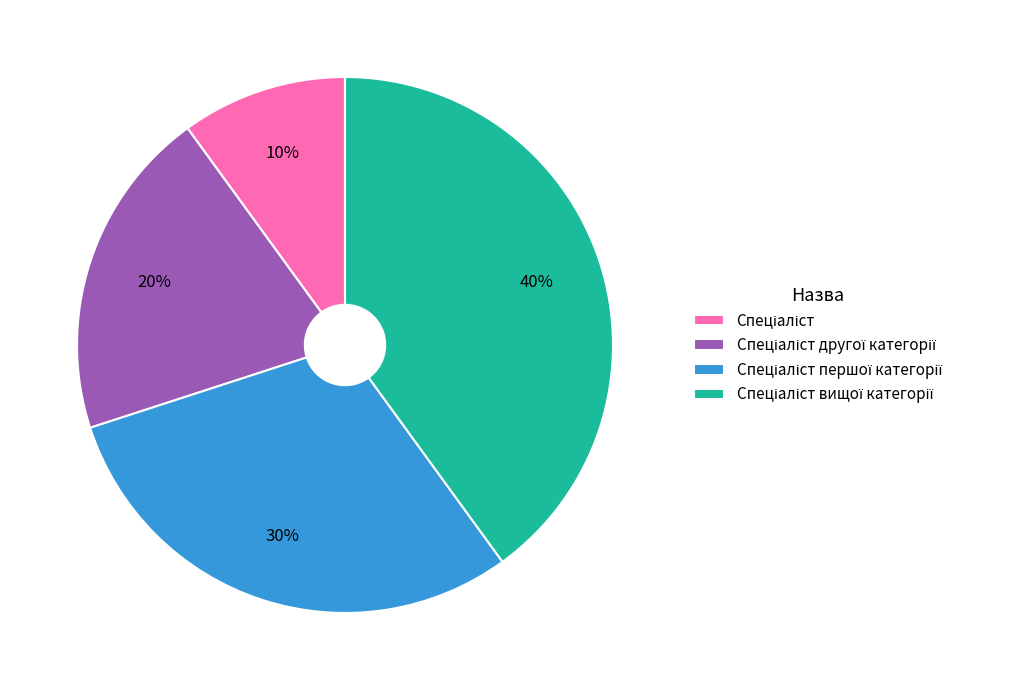

How many segments does this pie chart have?

4